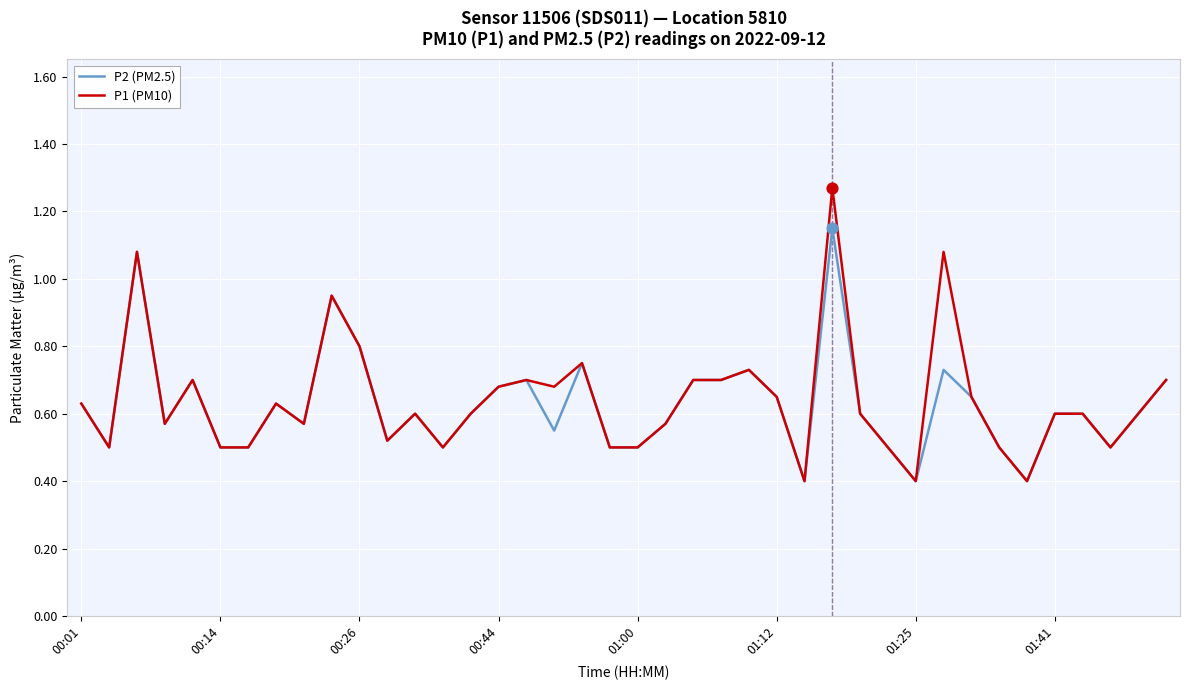

What are all the series names shown in the legend?

P2 (PM2.5), P1 (PM10)